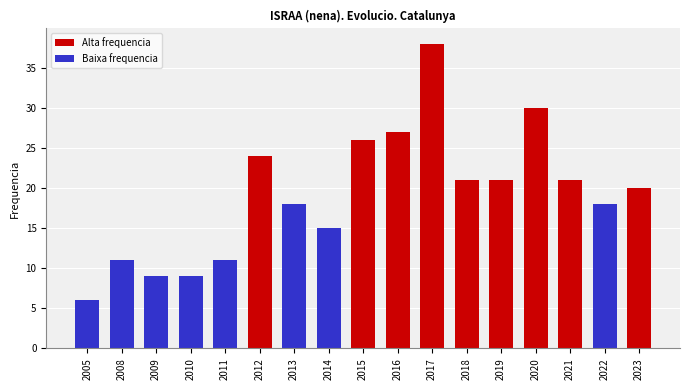

Reading left to right, extract all data points from this chart.

6	11	9	9	11	24	18	15	26	27	38	21	21	30	21	18	20